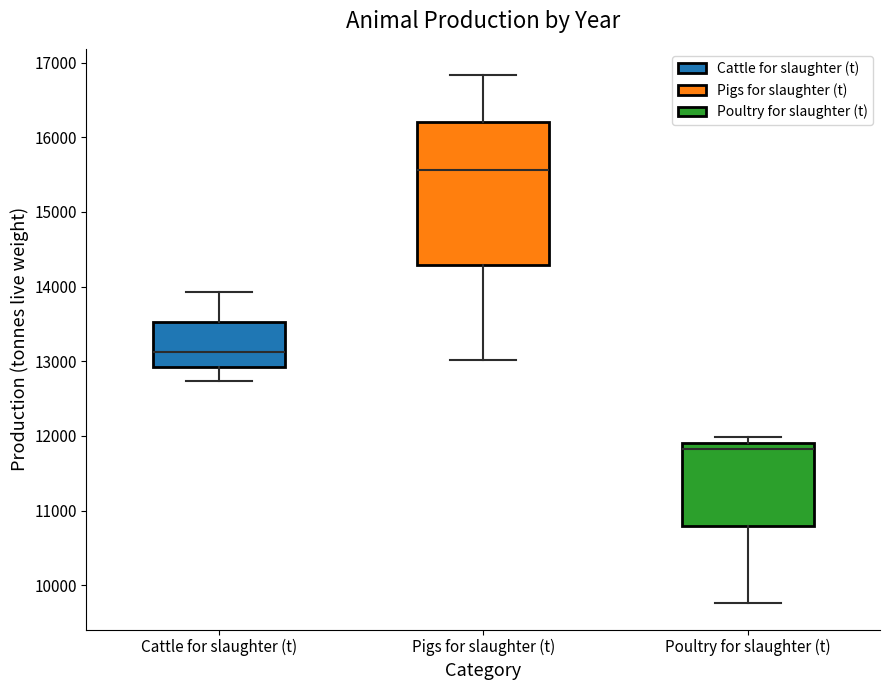

Which box is the tallest, from its lower edge to its upper edge?

Pigs for slaughter (t)